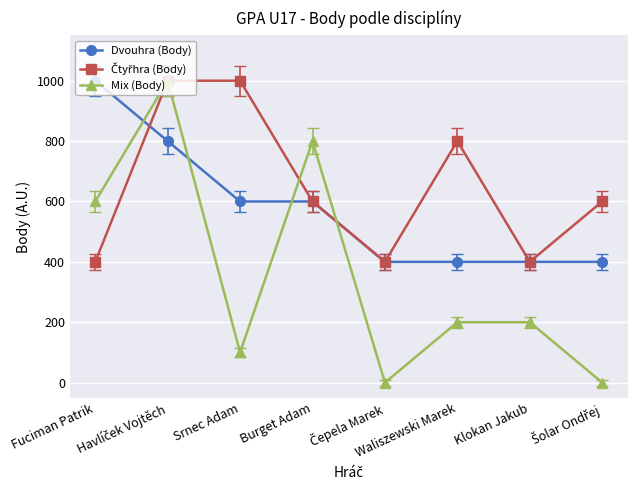

How many times do Mix (Body) and Dvouhra (Body) cross each other?

4